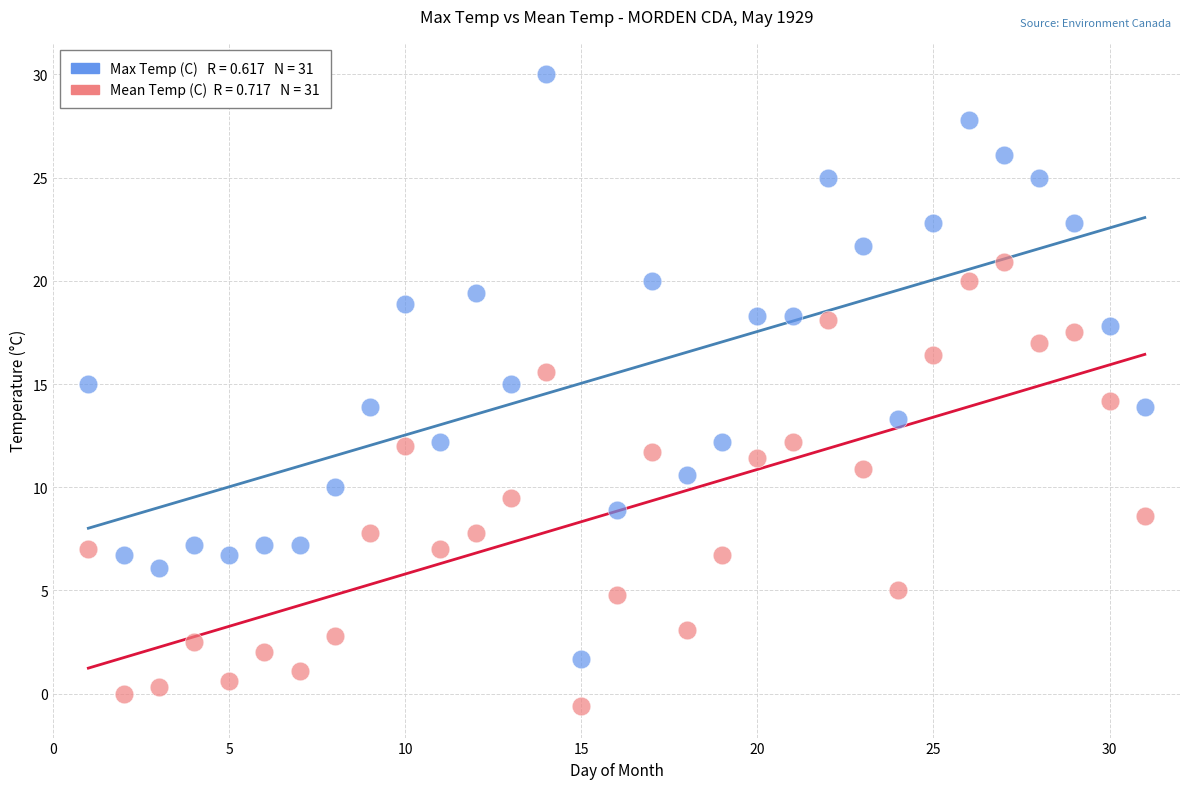

Across all data points, what is the range of X values (max minus min)?

30.0